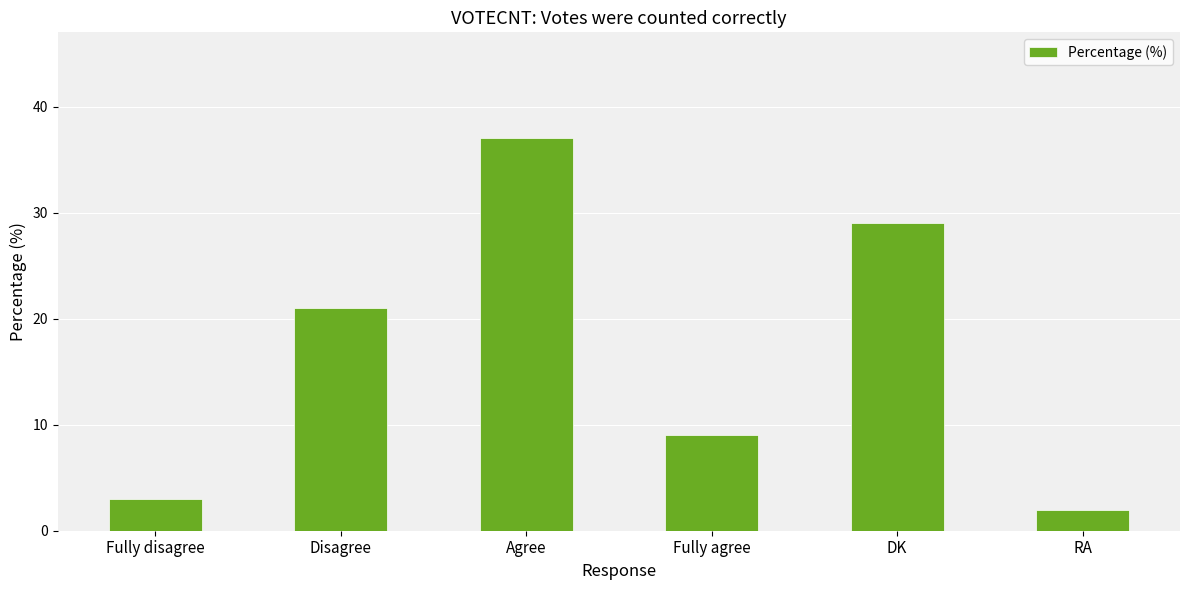

Where is the data nearest to the value 19?

Disagree